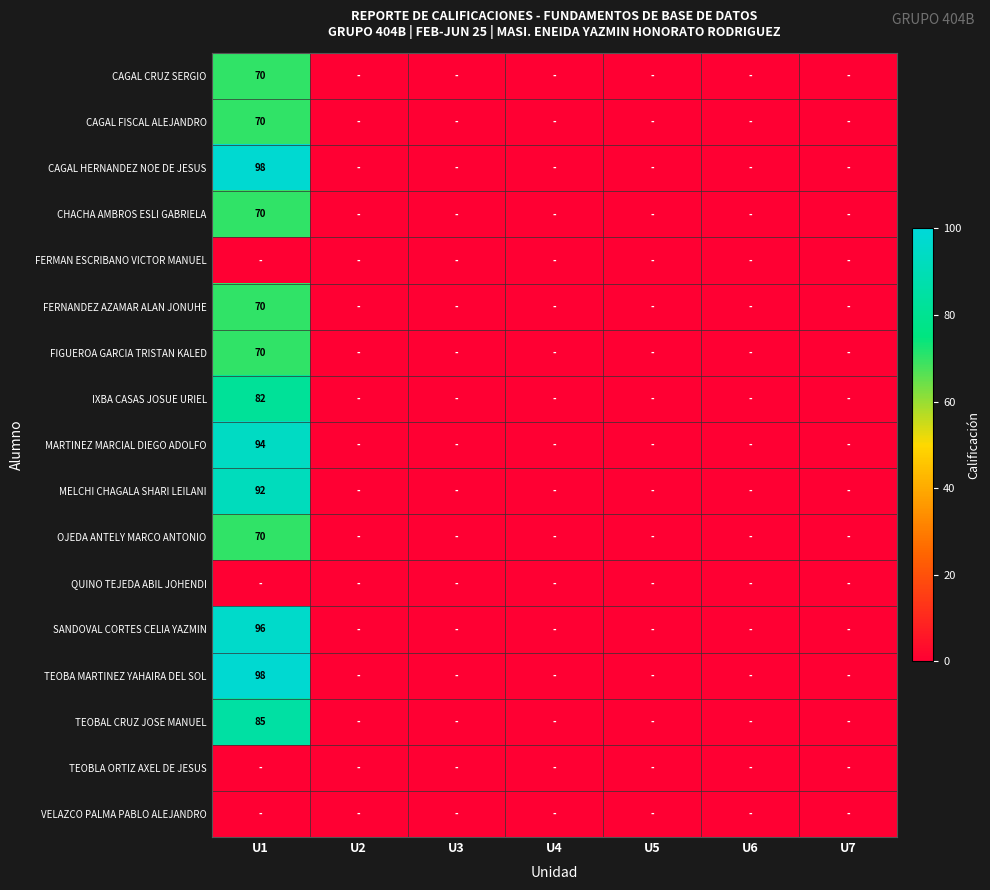

What is the sum of all OJEDA ANTELY MARCO ANTONIO values?

70